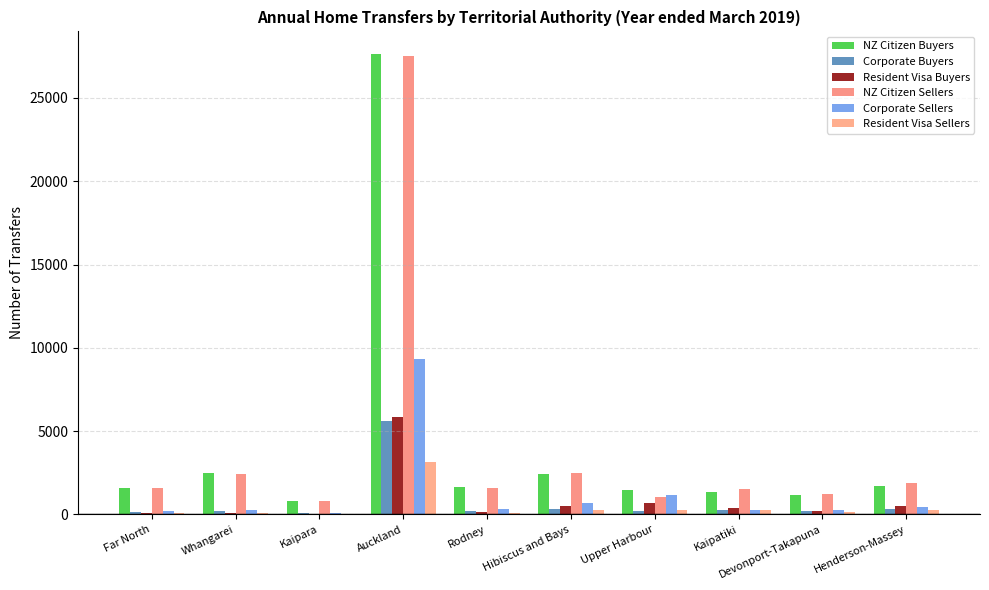

Between Auckland and Kaipatiki, which is larger?

Auckland